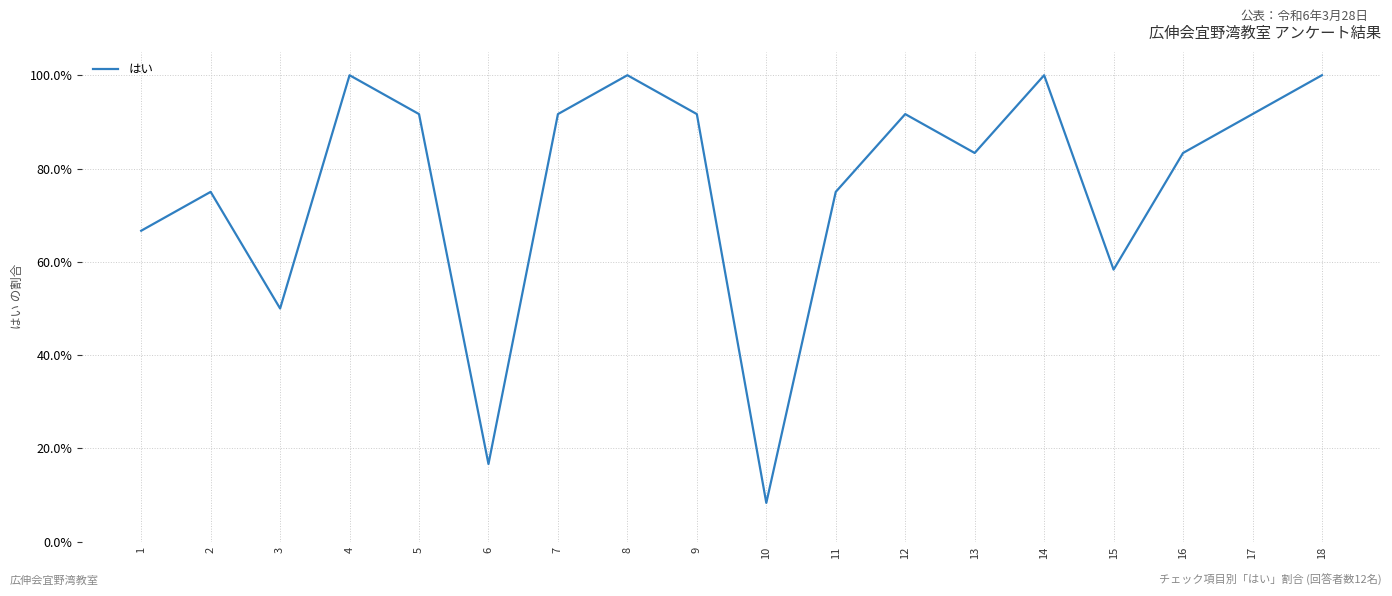

Which label corresponds to the smallest value in the chart?

10